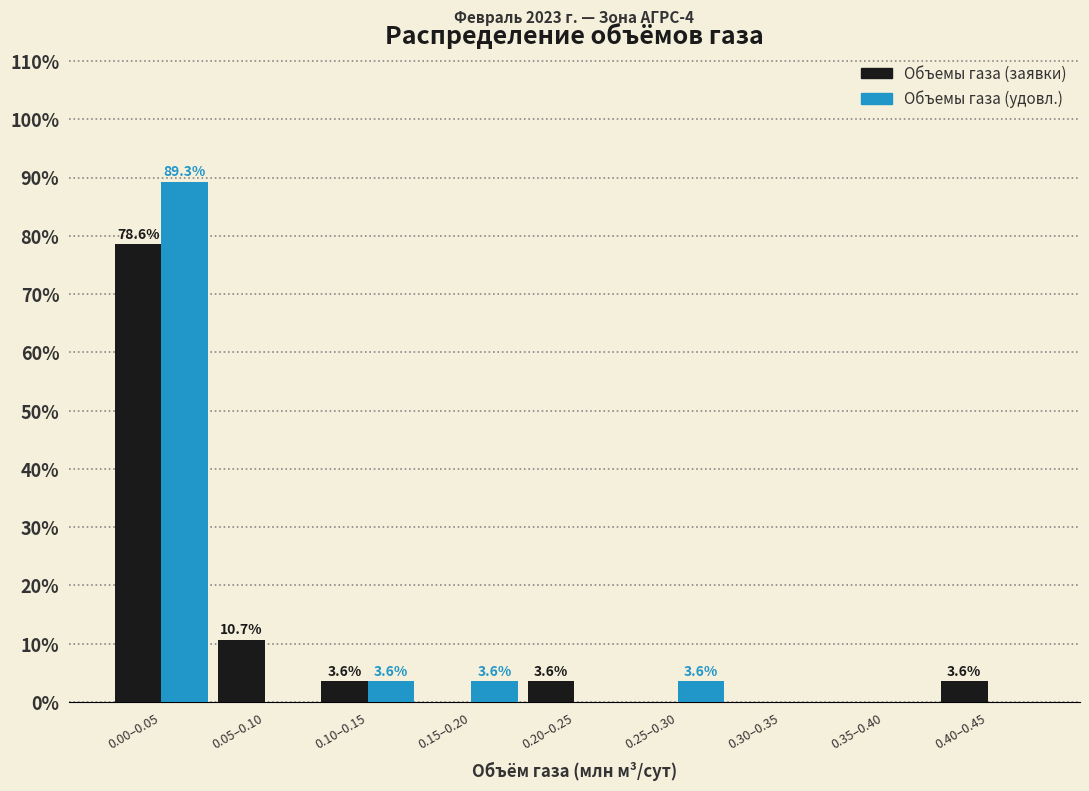

Reading left to right, what are all the values shown in this chart?

Объемы газа (заявки): 0.00–0.05=78.6	0.05–0.10=10.7	0.10–0.15=3.6	0.15–0.20=0.0	0.20–0.25=3.6	0.25–0.30=0.0	0.30–0.35=0.0	0.35–0.40=0.0	0.40–0.45=3.6
Объемы газа (удовл.): 0.00–0.05=89.3	0.05–0.10=0.0	0.10–0.15=3.6	0.15–0.20=3.6	0.20–0.25=0.0	0.25–0.30=3.6	0.30–0.35=0.0	0.35–0.40=0.0	0.40–0.45=0.0